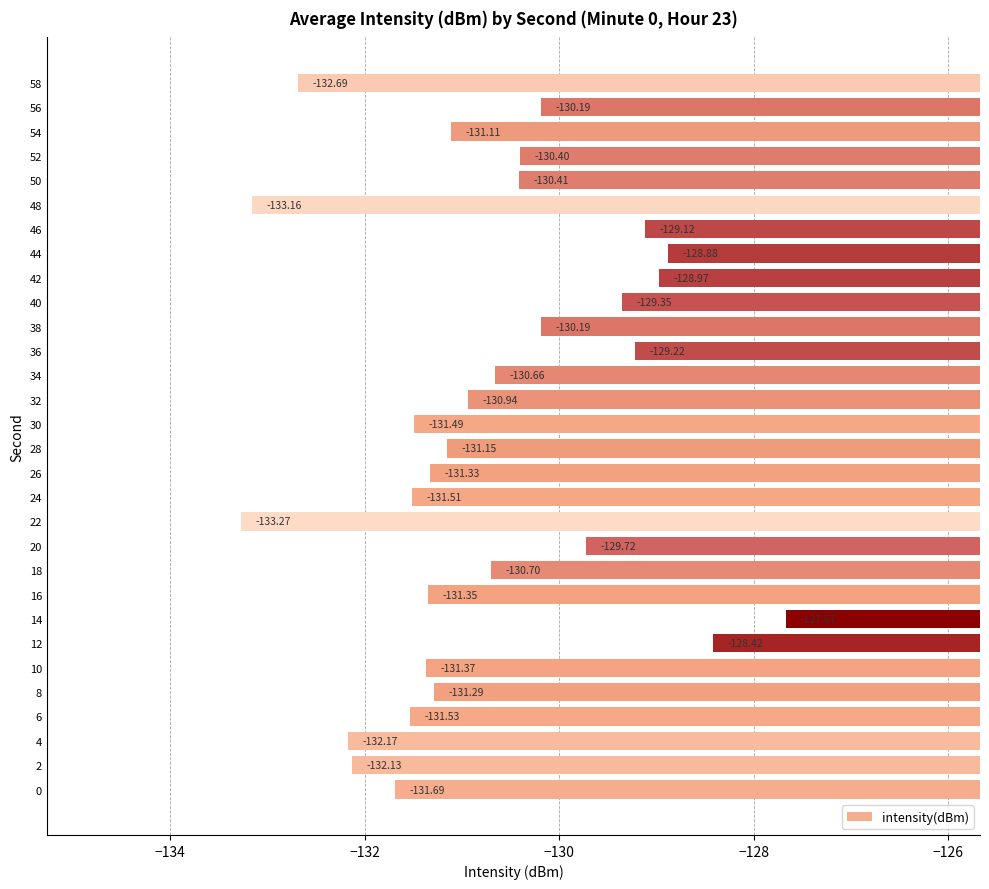

How many bars are there in total?

30